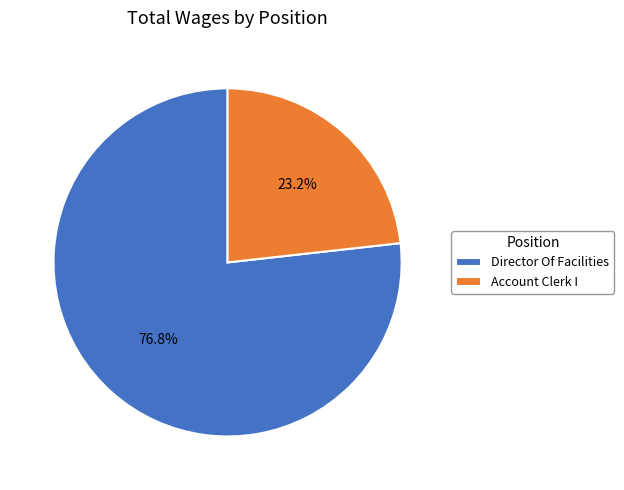

How many slices are in this pie chart?

2